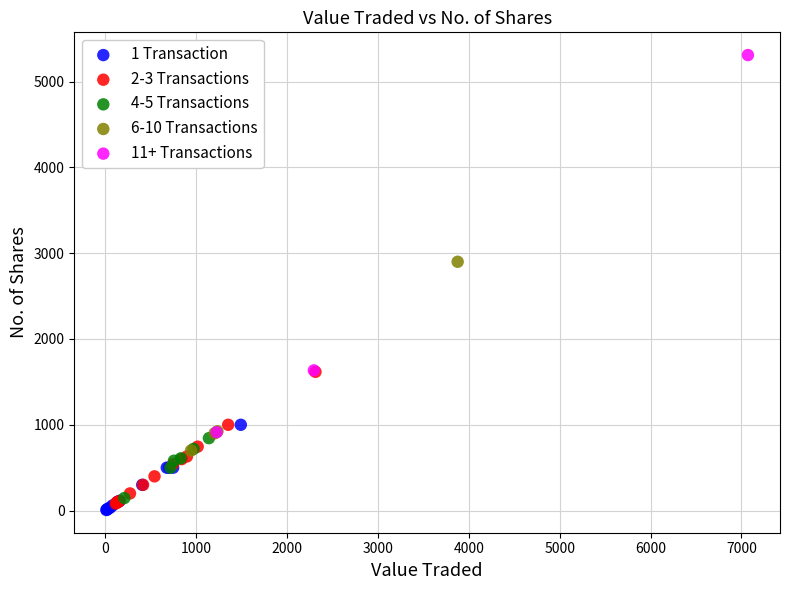

Which series reaches the minimum Y coordinate?

1 Transaction